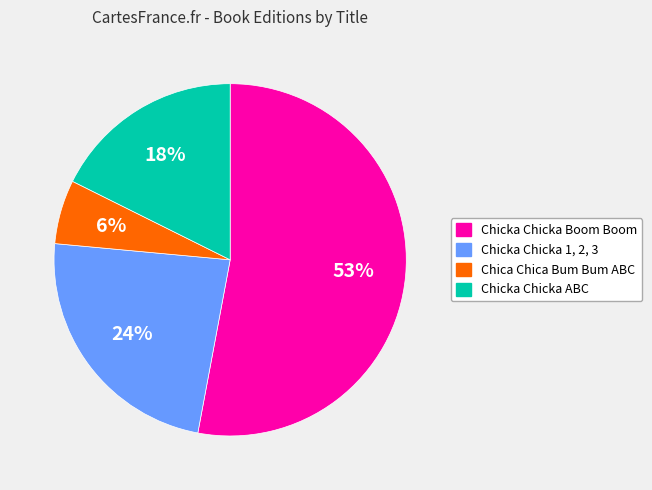

To the nearest percent, what is the combined percentage of Chicka Chicka 1, 2, 3 and Chicka Chicka Boom Boom?

76%